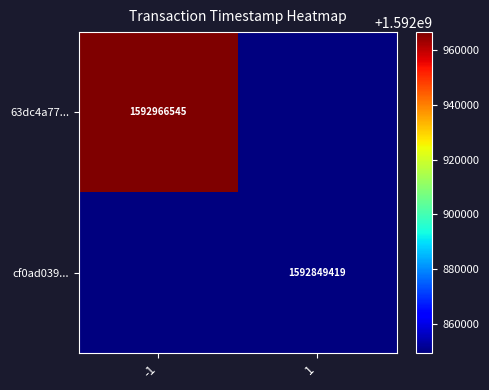

The value of cf0ad039... at 1 is 1592849419. True or false?

True